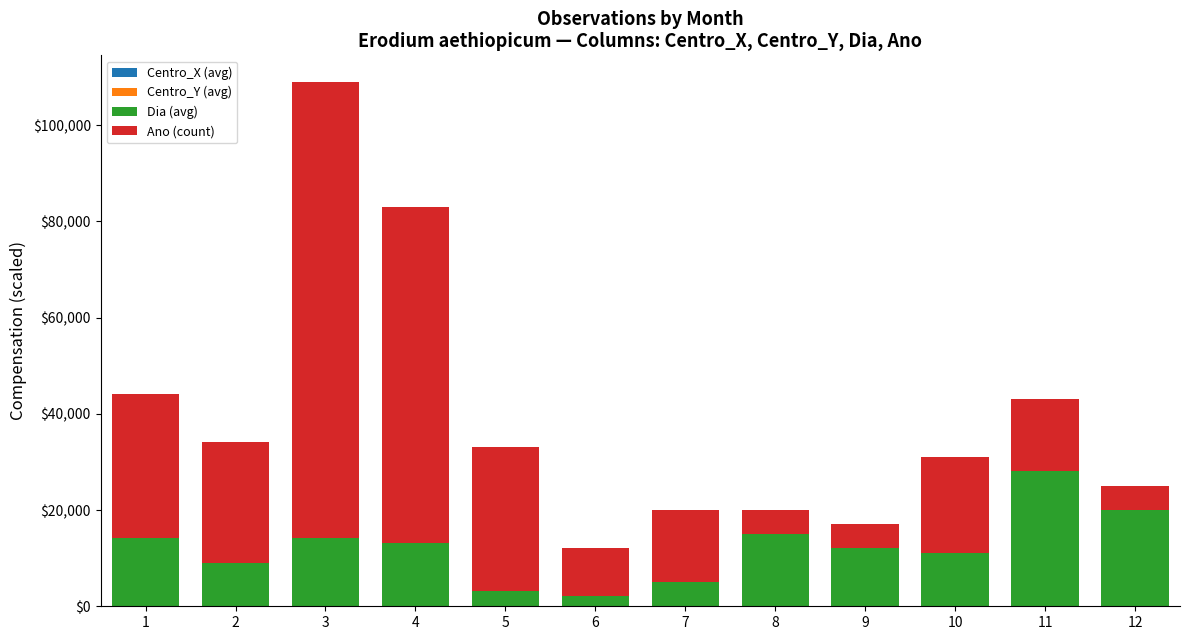

How many data points does each series have?

12